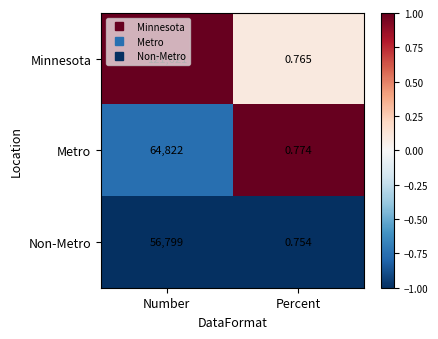

Between Number and Percent, which series saw the biggest shift?

Minnesota